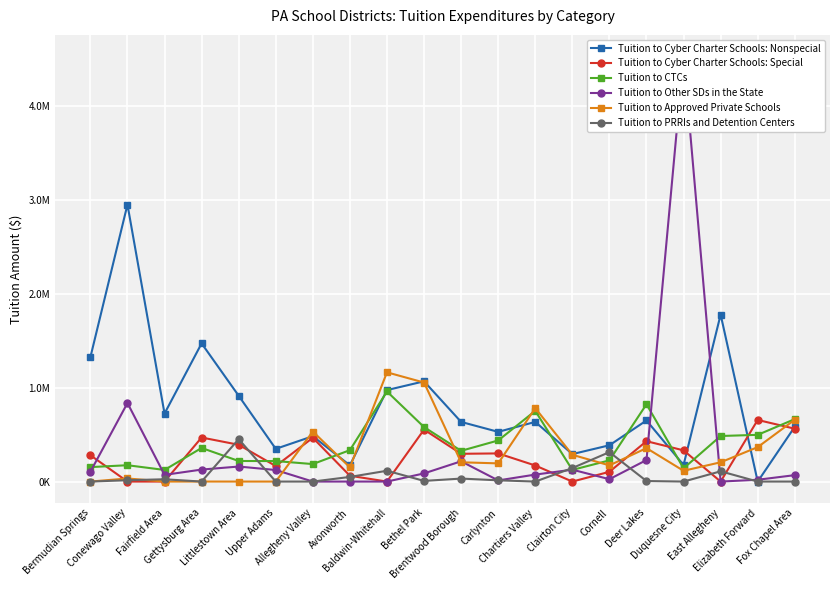

Where is Tuition to Cyber Charter Schools: Nonspecial nearest to the value 1476316?

Gettysburg Area